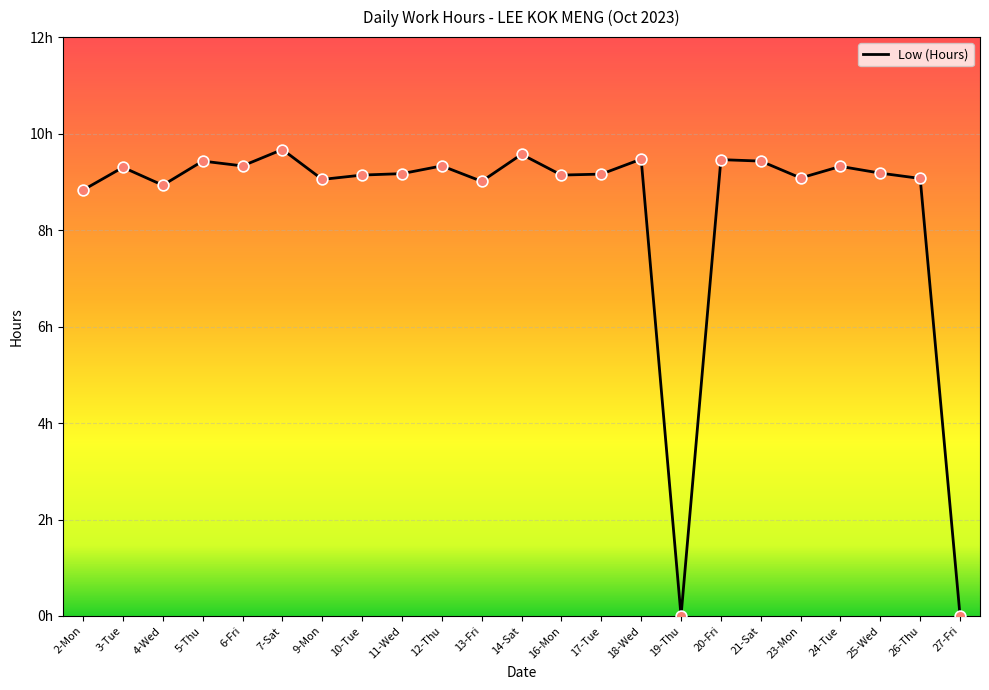

What is the change in value from 9-Mon to 14-Sat?

+0.5